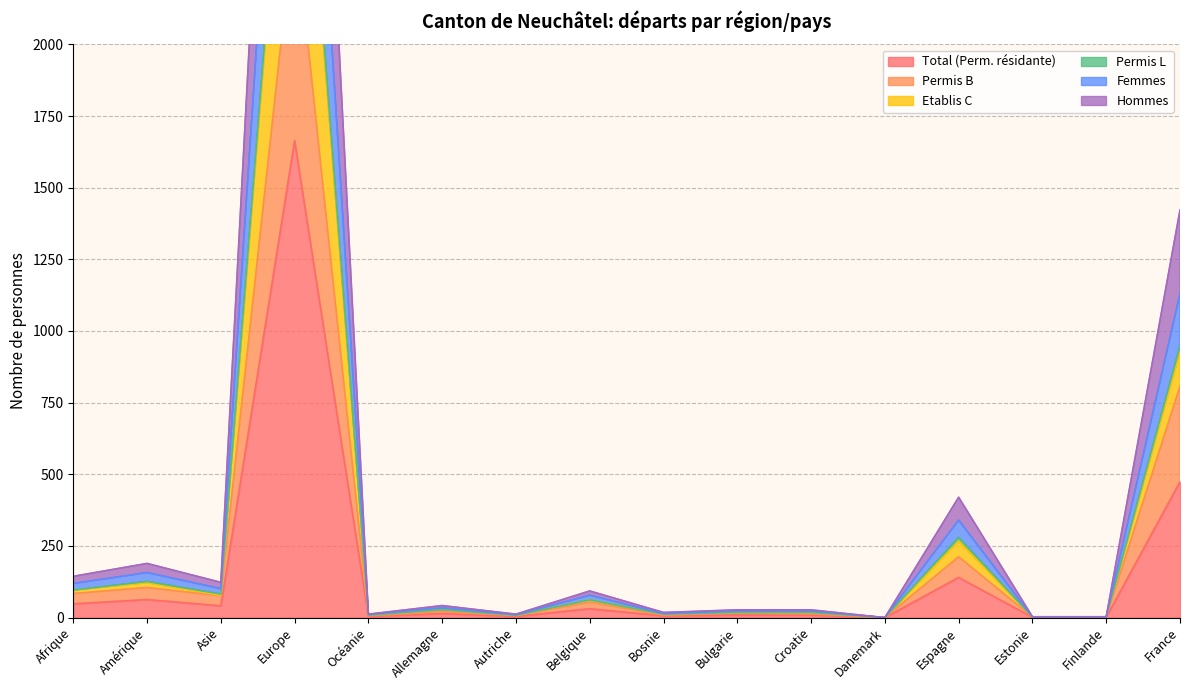

What is the highest value of the Femmes series?

3277